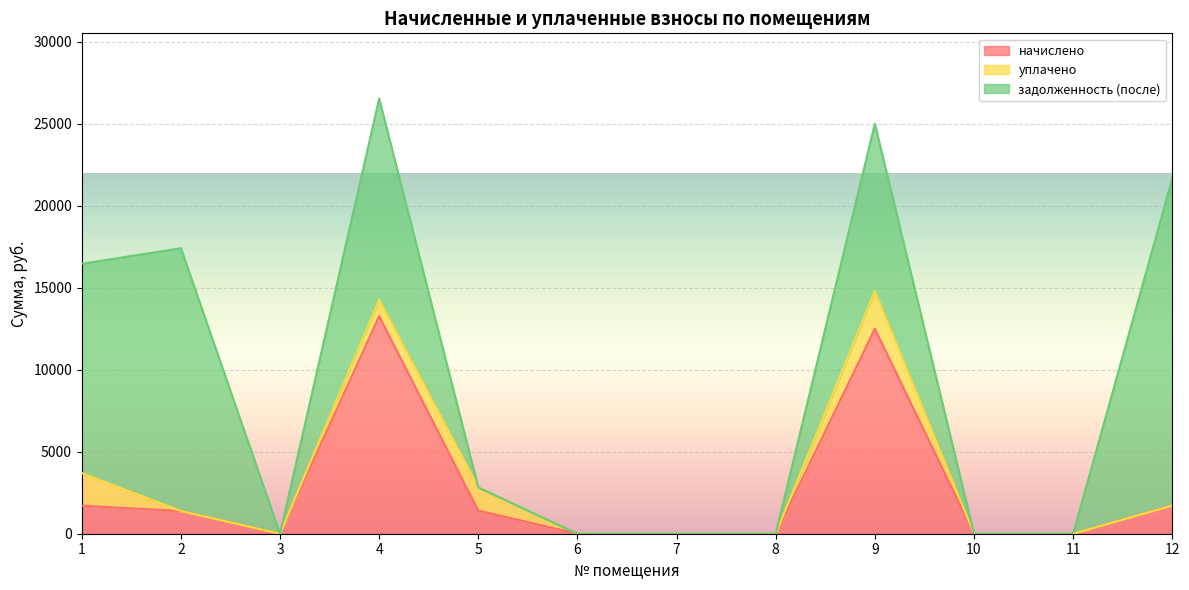

What are all the series names shown in the legend?

начислено, уплачено, задолженность (после)